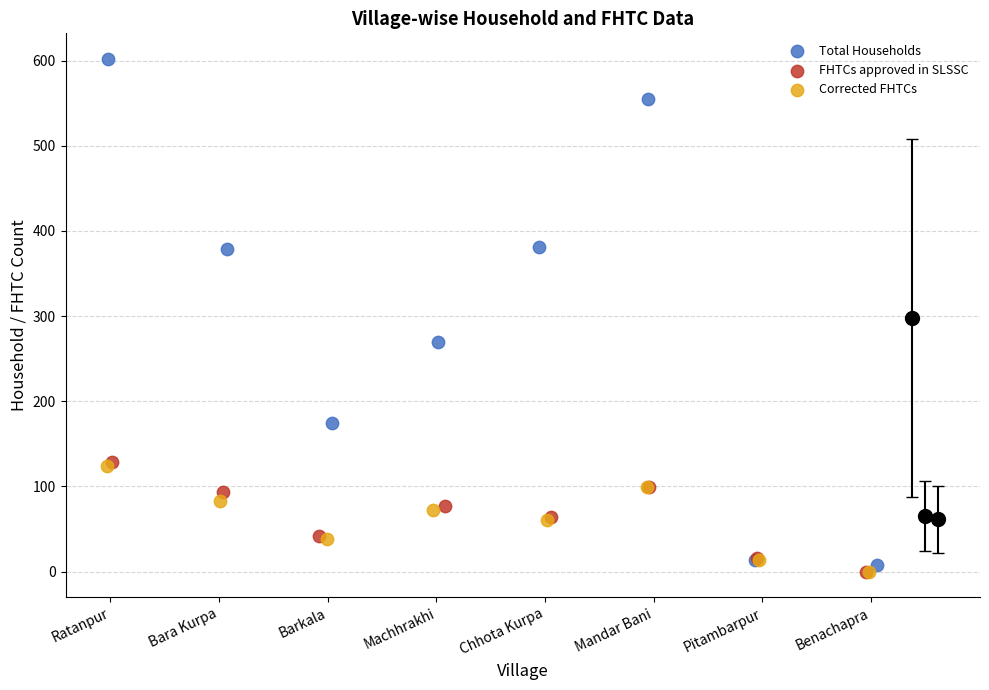

Which series reaches the maximum Y coordinate?

Total Households